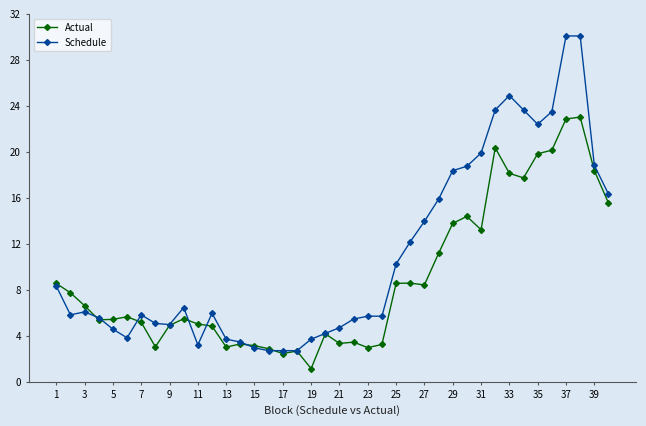

List the series in order of their overall mean, lowest first.

Actual, Schedule